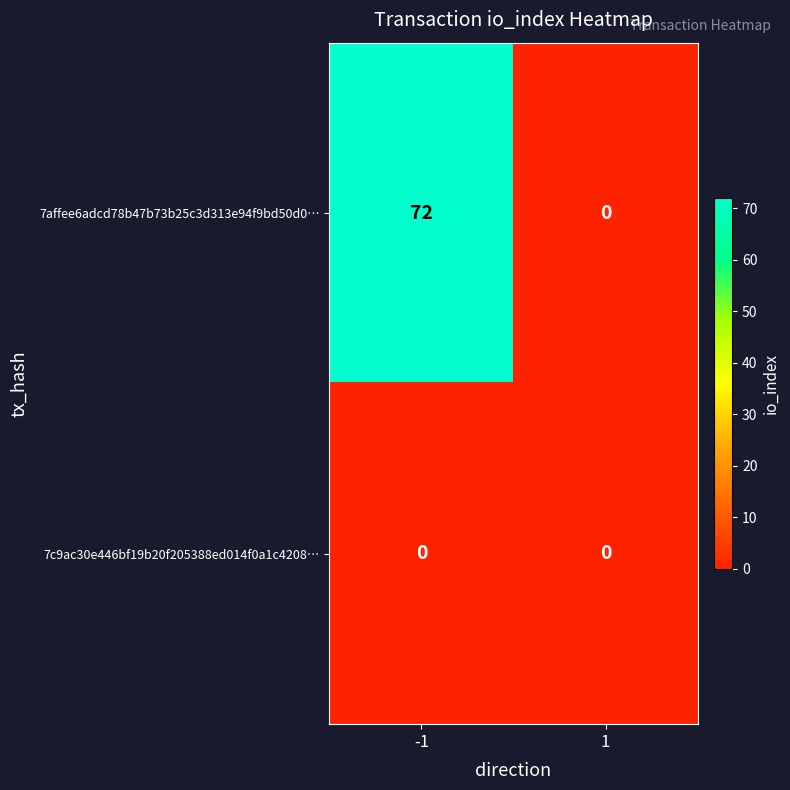

How many distinct data groups are displayed?

2